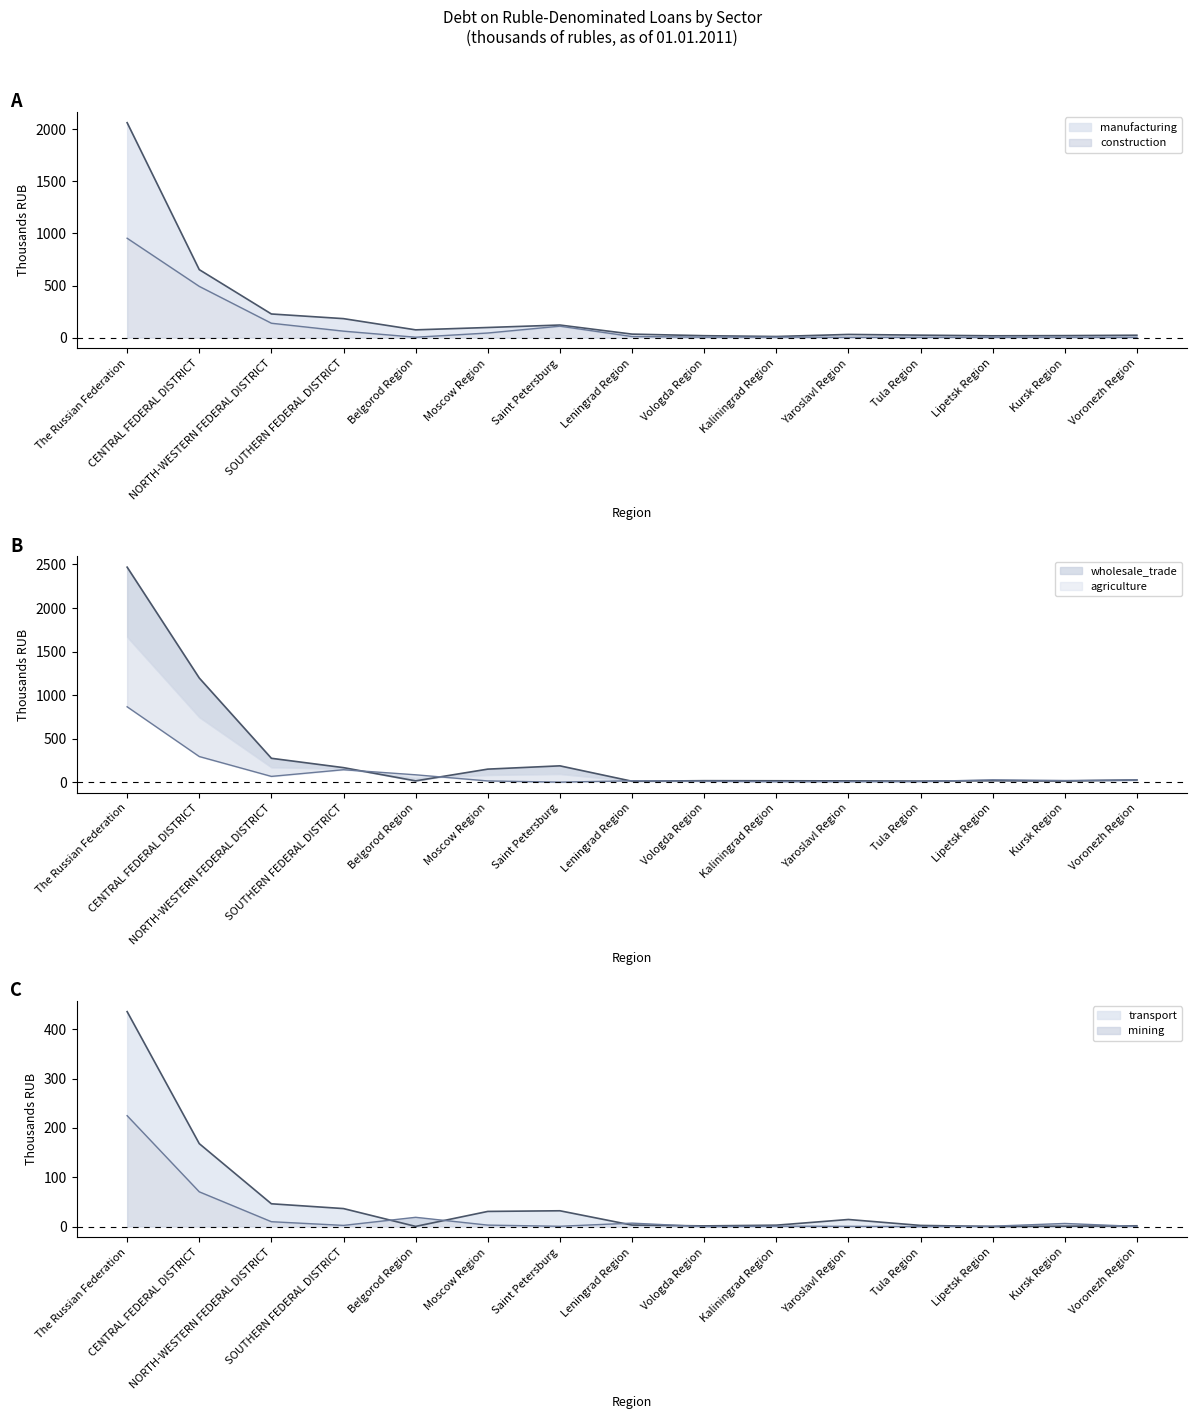

List the labels in order of mining value, smallest first.

Vologda Region, Tula Region, Voronezh Region, Yaroslavl Region, Saint Petersburg, Lipetsk Region, Kaliningrad Region, SOUTHERN FEDERAL DISTRICT, Moscow Region, Kursk Region, Leningrad Region, NORTH-WESTERN FEDERAL DISTRICT, Belgorod Region, CENTRAL FEDERAL DISTRICT, The Russian Federation